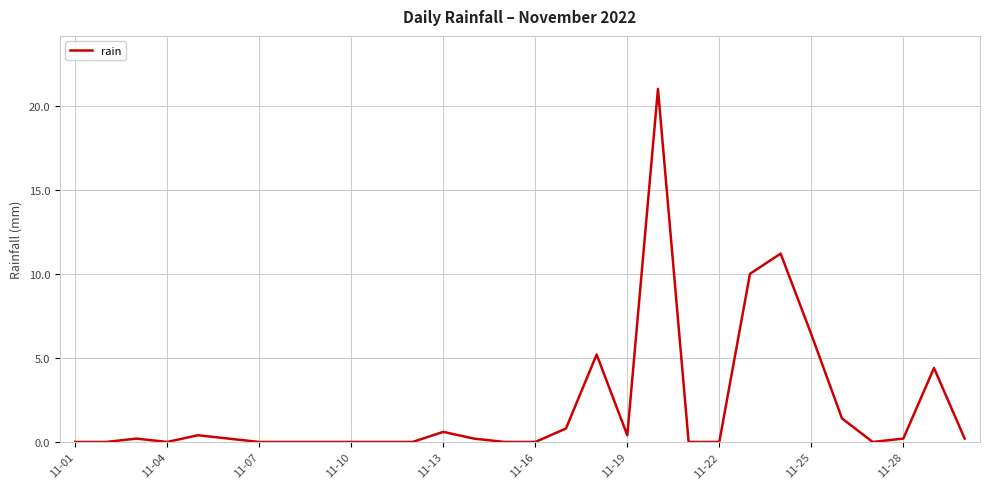

What is the difference between the maximum and minimum values?

21.0